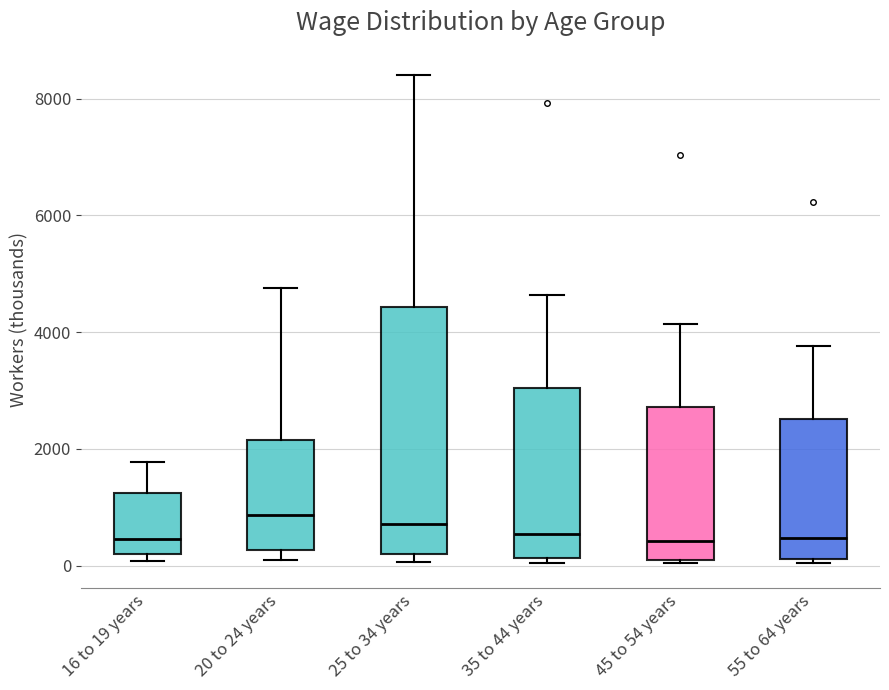

Where is the upper edge of the box for 35 to 44 years on the y-axis? The values are not printed on the chart, so give them approximately, as read against the axis.

3000